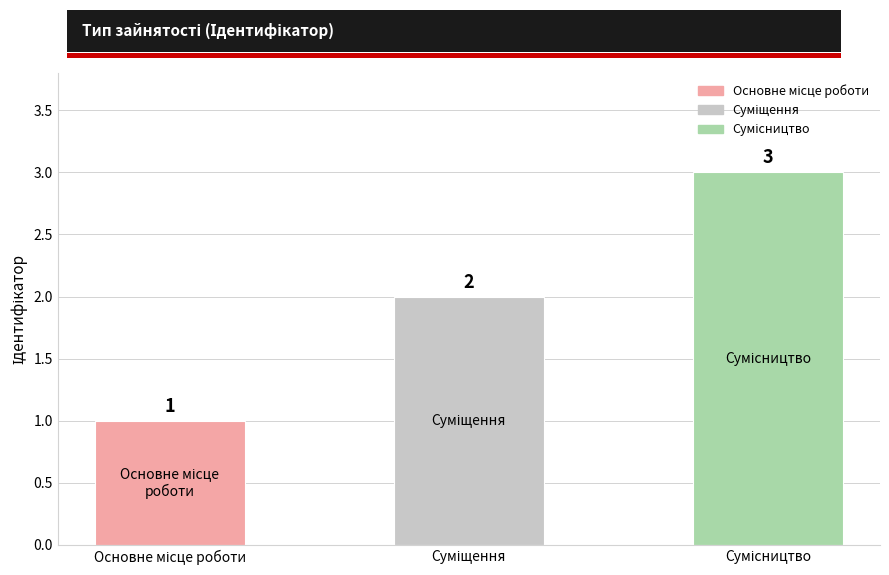

What is the sum of all values?

6